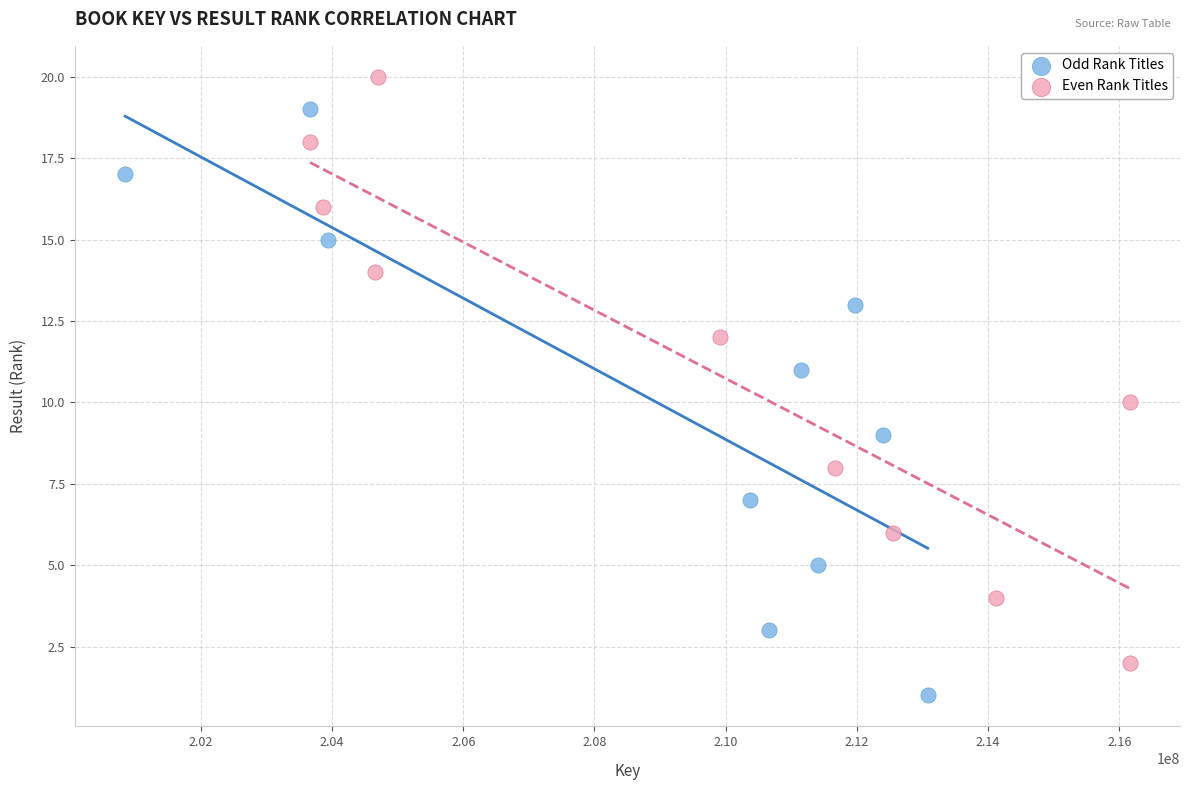

What are all the series names shown in the legend?

Odd Rank Titles, Even Rank Titles